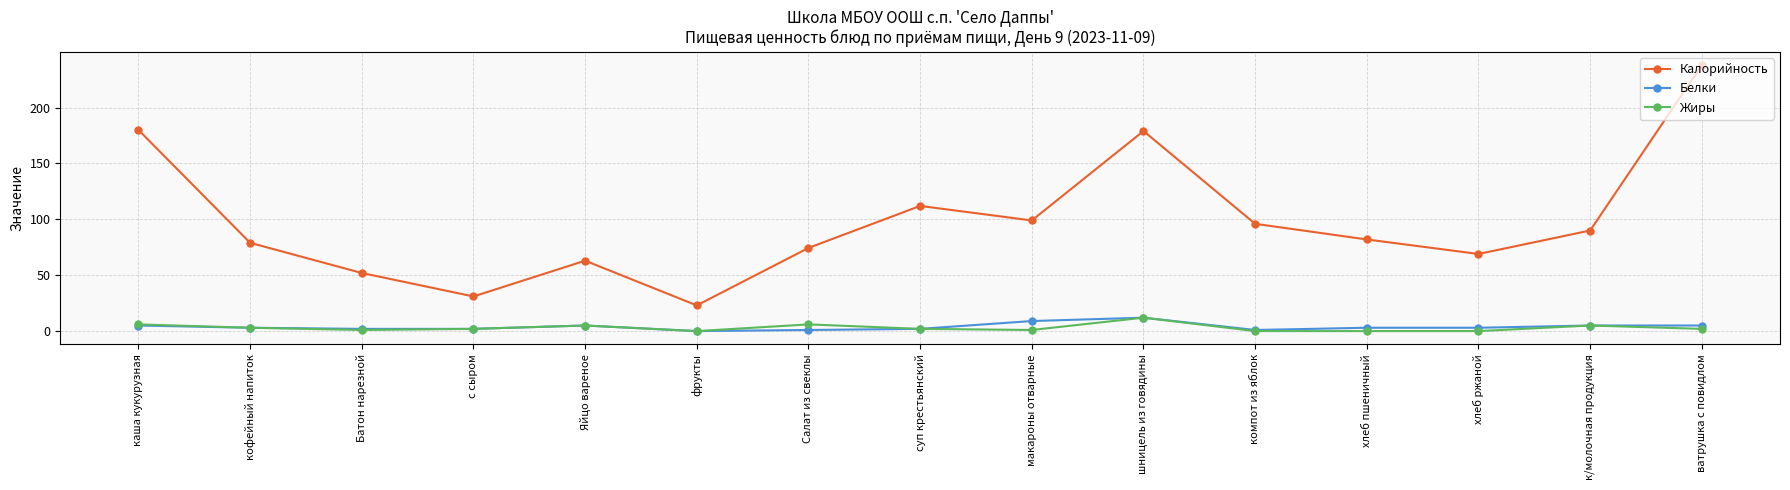

What is the label of the 8th point from the left?

суп крестьянский